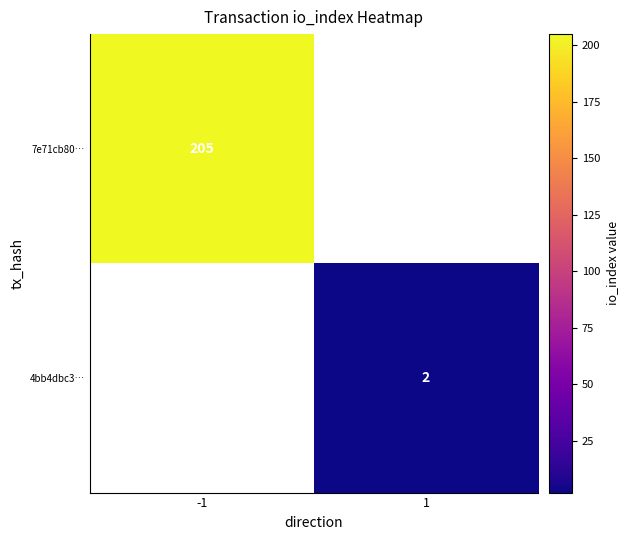

Is it true that 7e71cb80… equals 116.7 at -1?

False